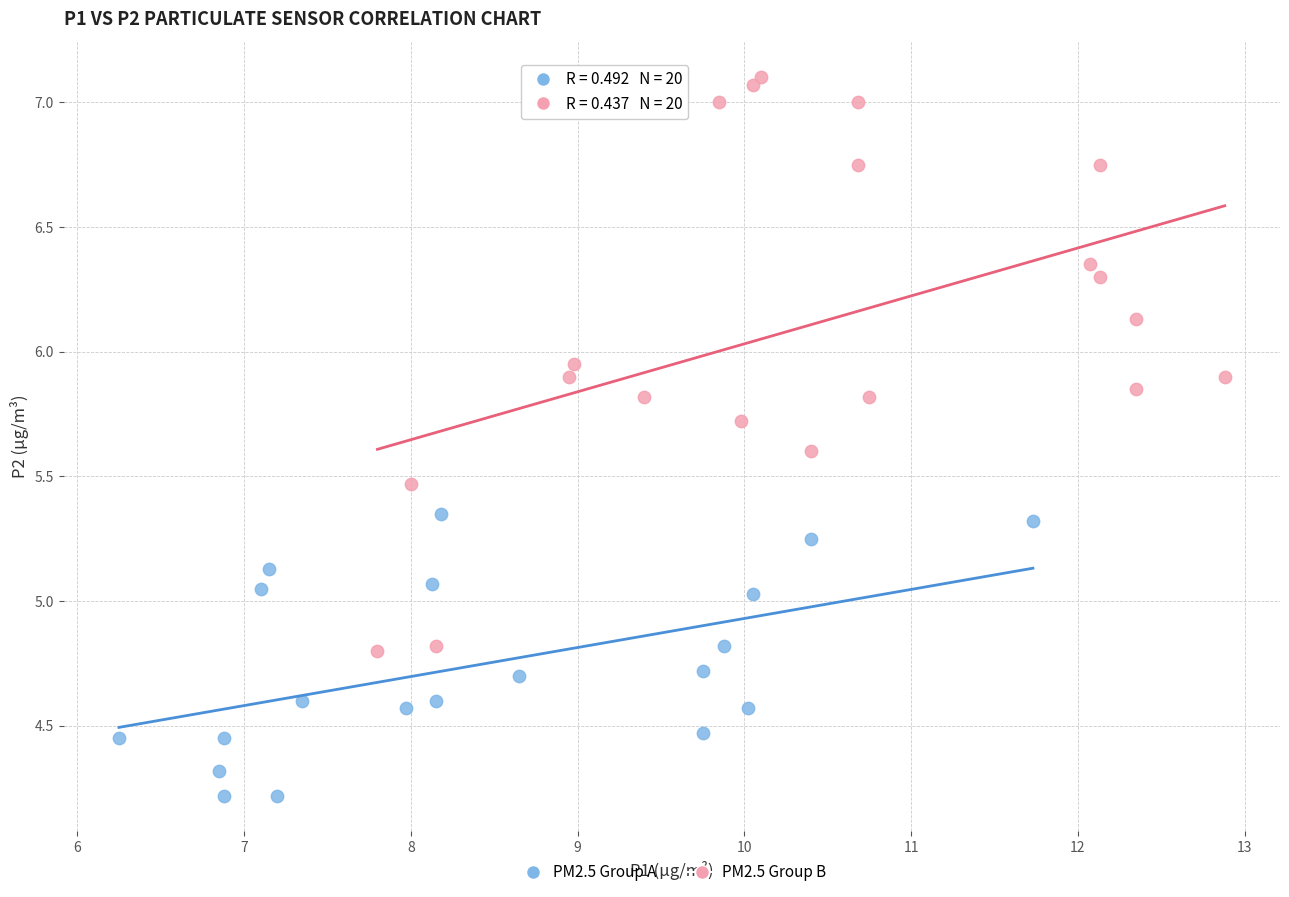

What are all the series names shown in the legend?

PM2.5 Group A, PM2.5 Group B